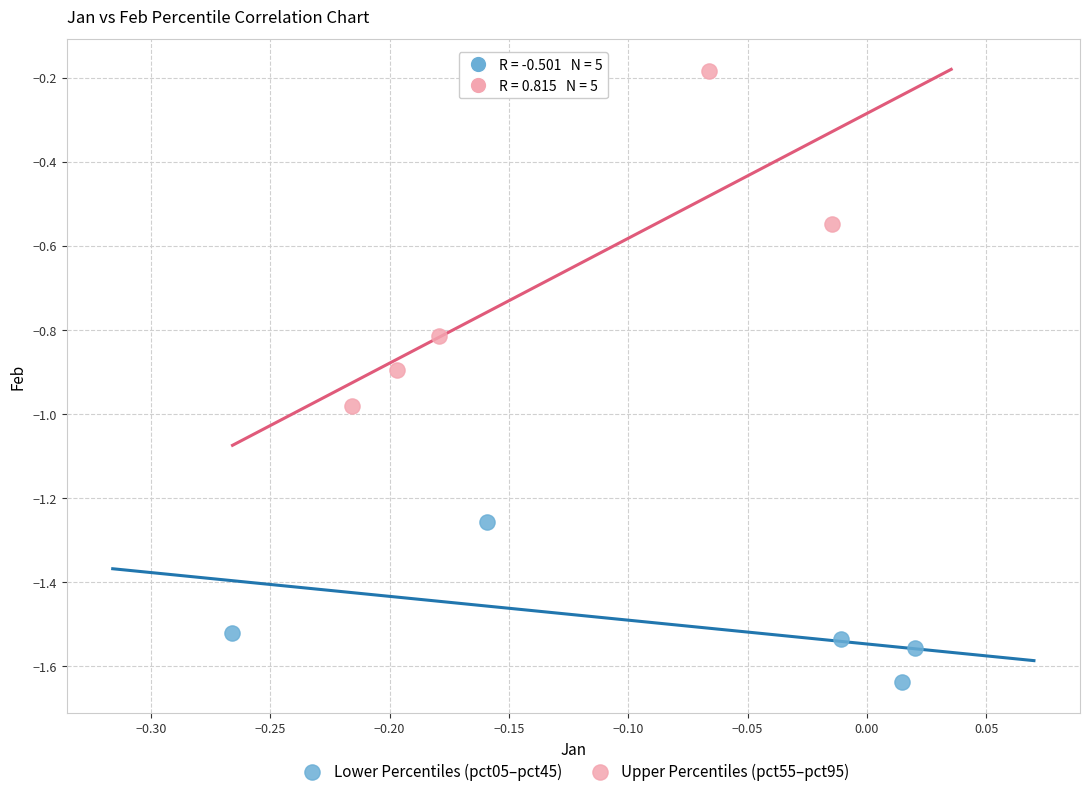

Which series contains the highest Y value?

Upper Percentiles (pct55–pct95)